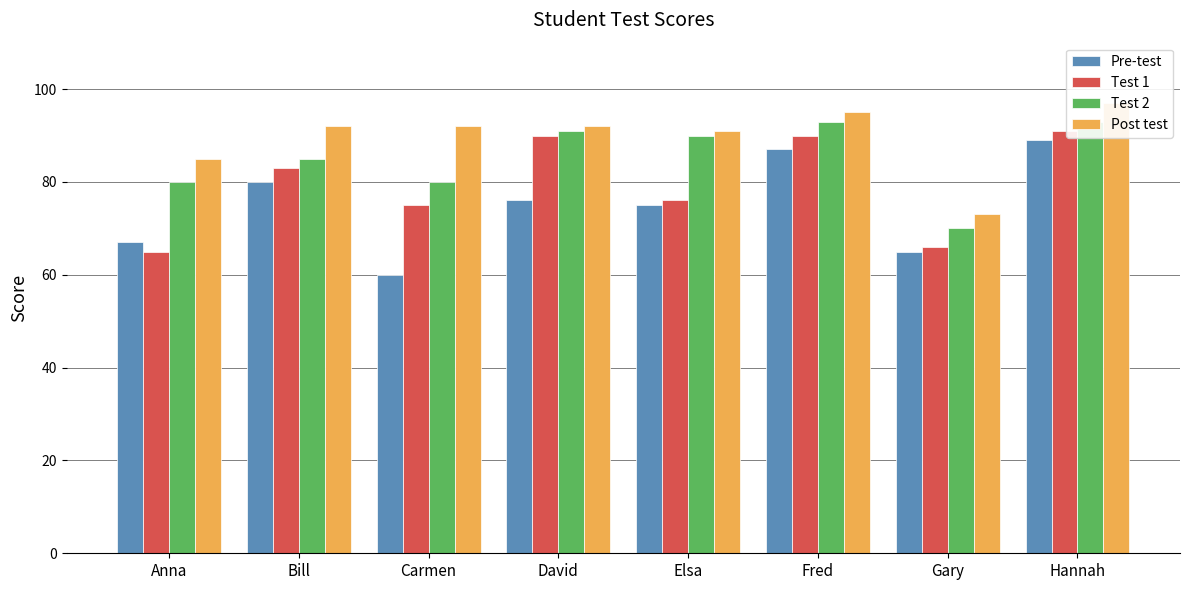

Which series has the widest spread of values?

Pre-test